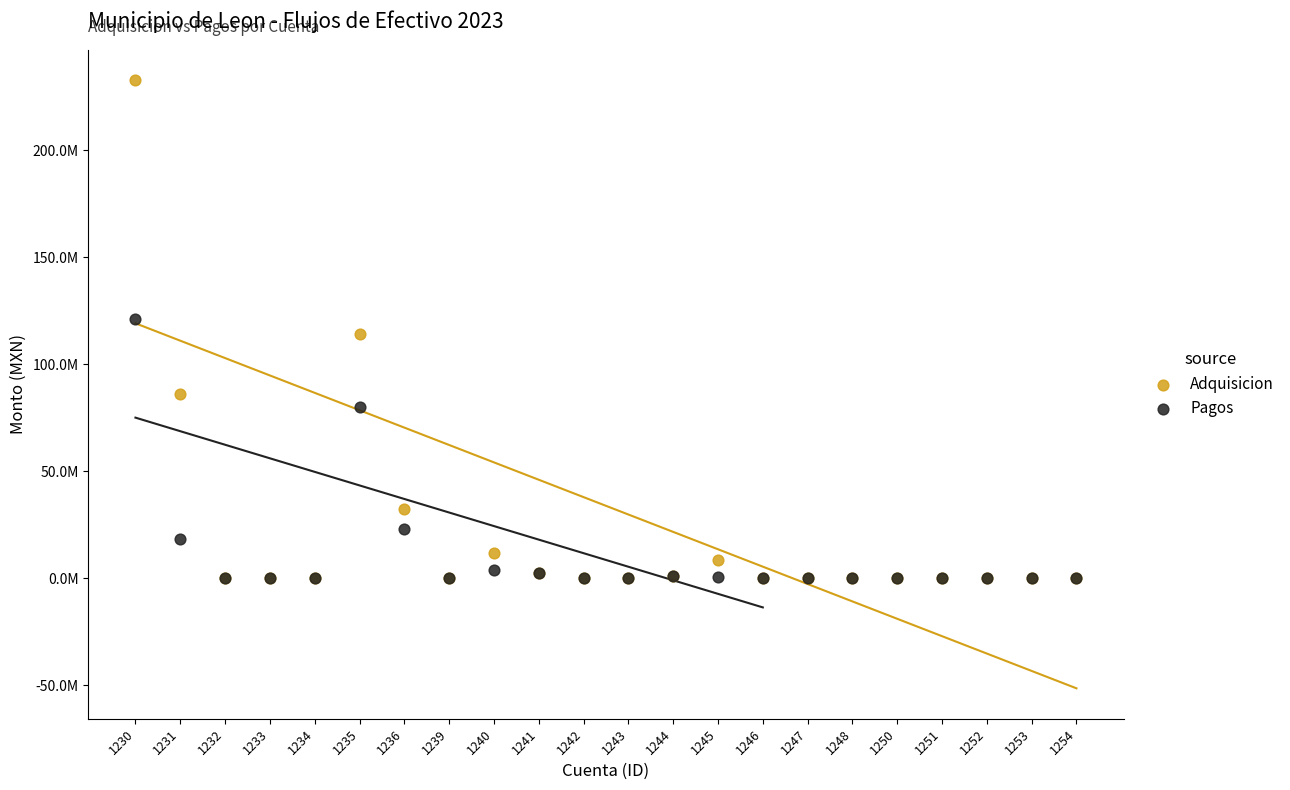

Which series contains the highest Y value?

Adquisicion